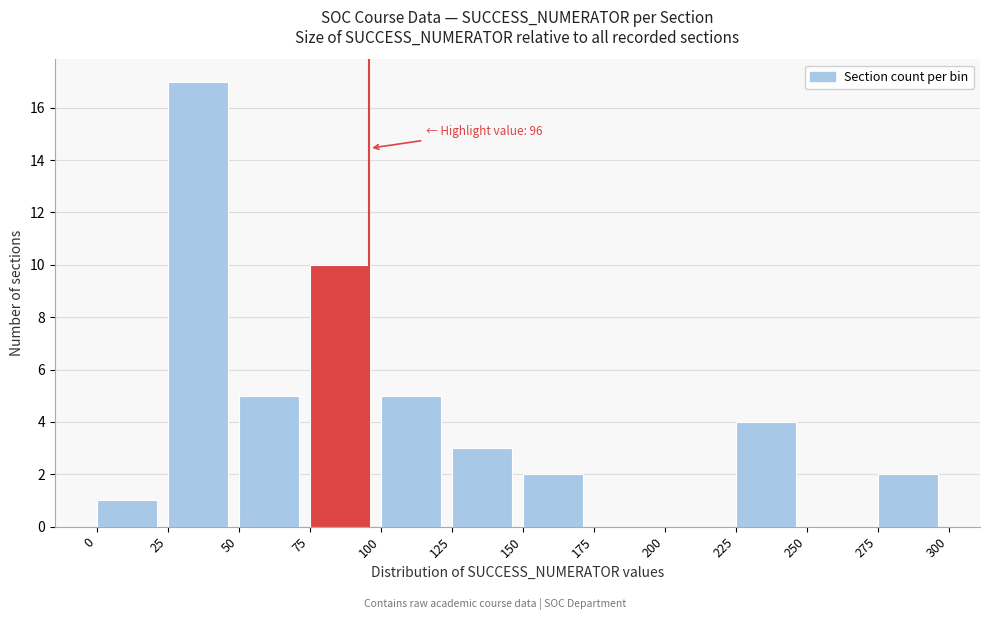

Which range on the x-axis has the tallest bar?

25 to 50